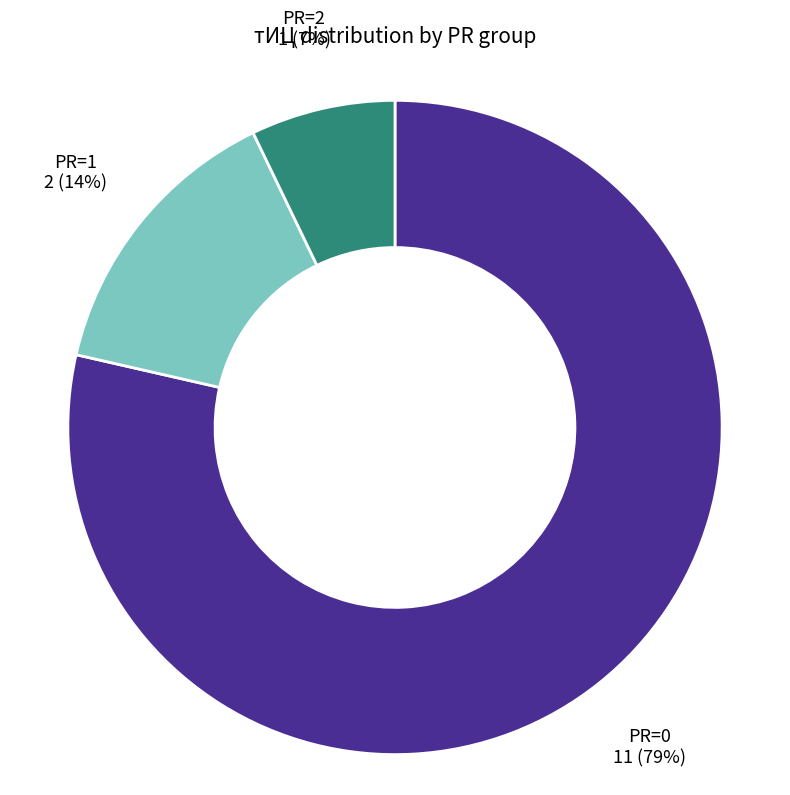

Rank the categories by value from highest to lowest.

PR=0, PR=1, PR=2